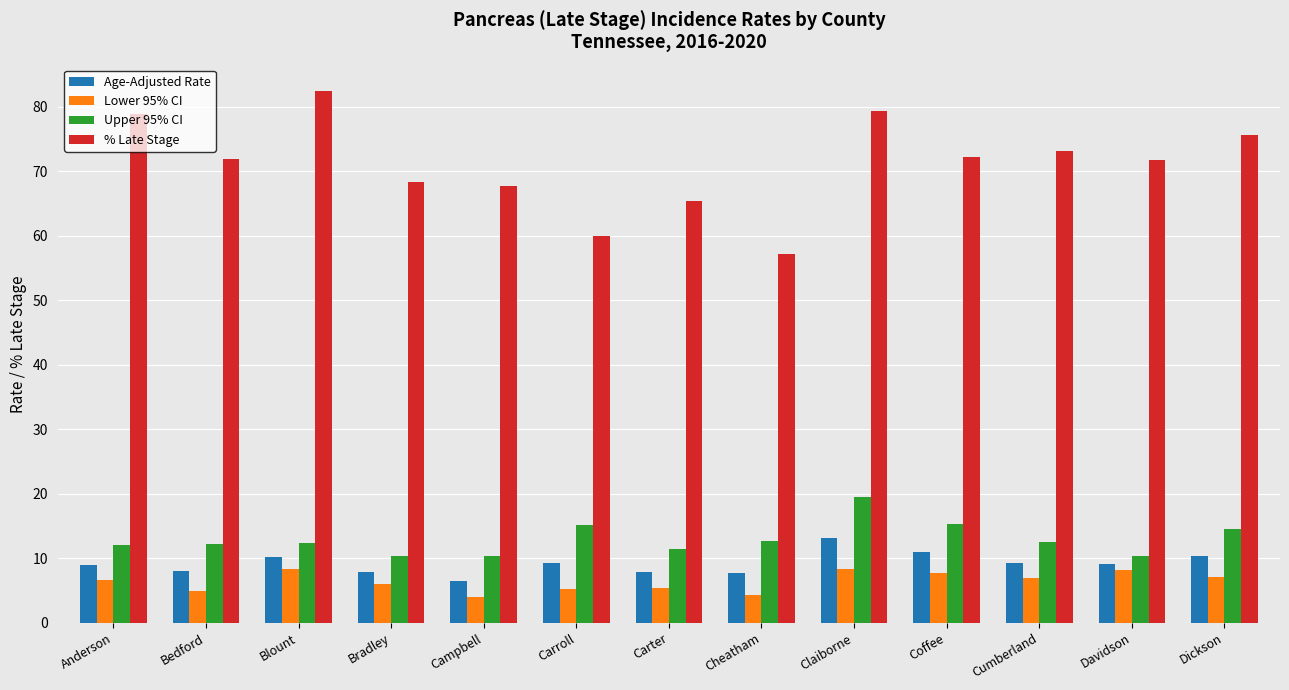

What is the lowest value of the % Late Stage series?

57.1